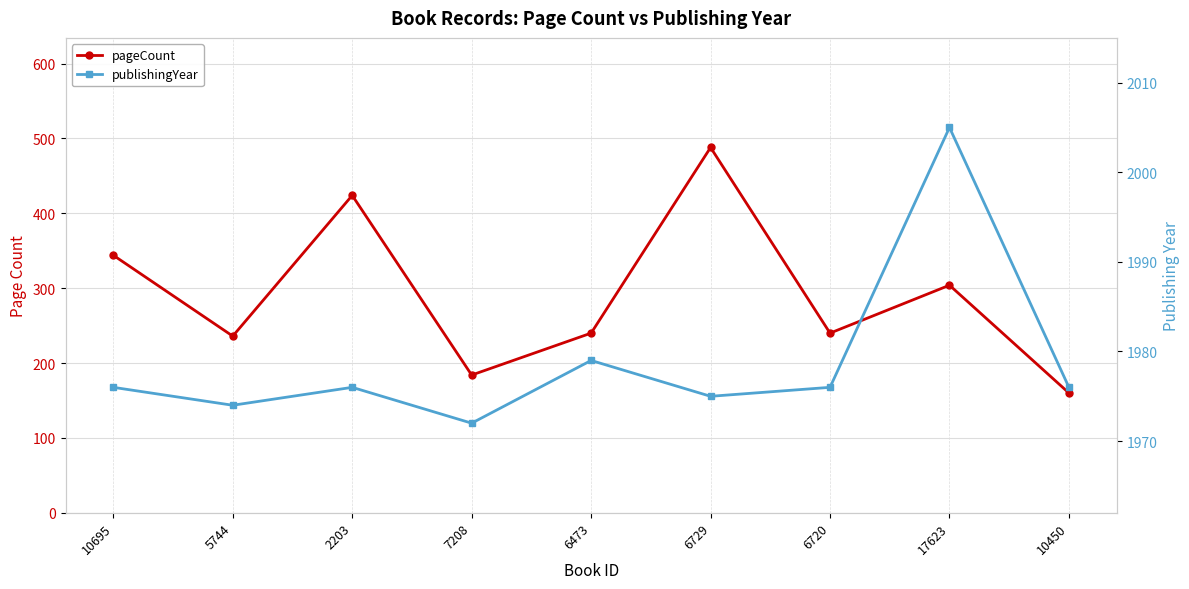

True or false: pageCount has more than 2 interior local peaks.

True